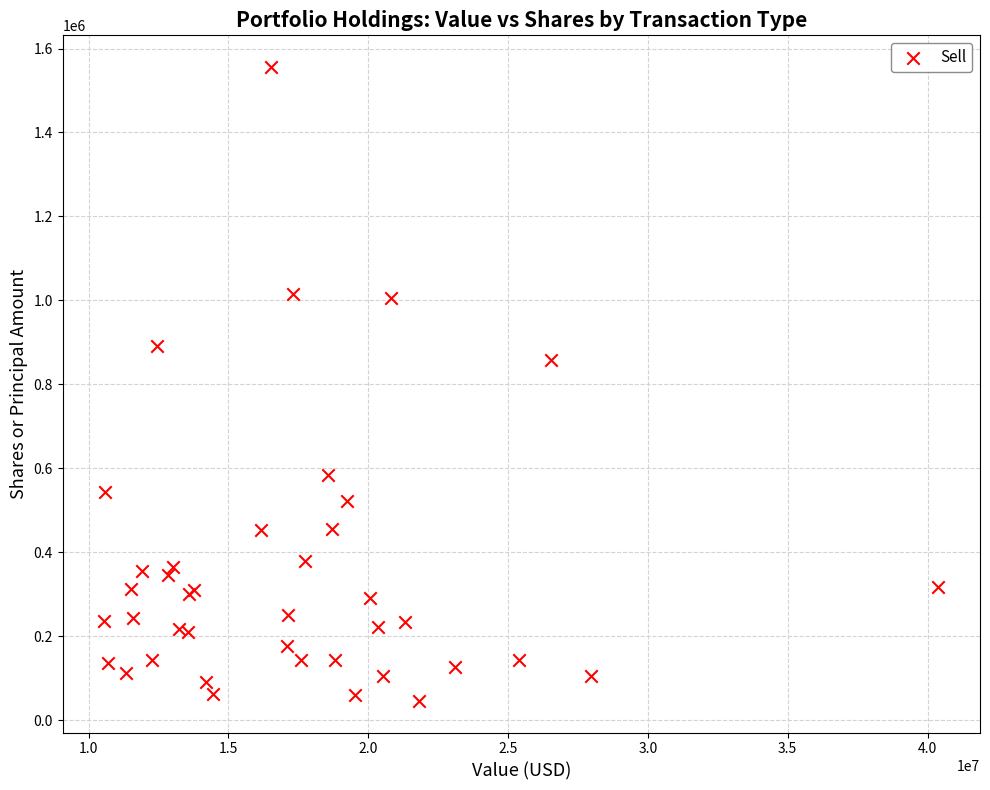

What Y value in the scatter plot is closest to 801035?

858409